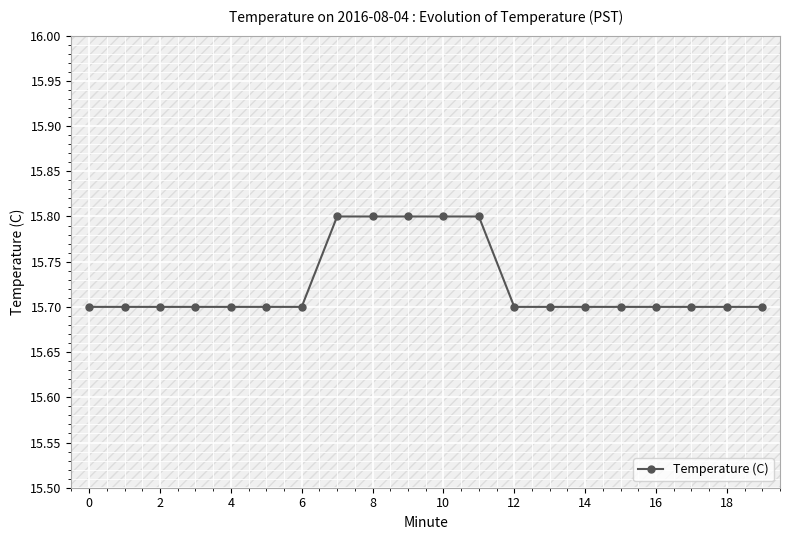

How many Temperature (C) values are between 15 and 16?

20